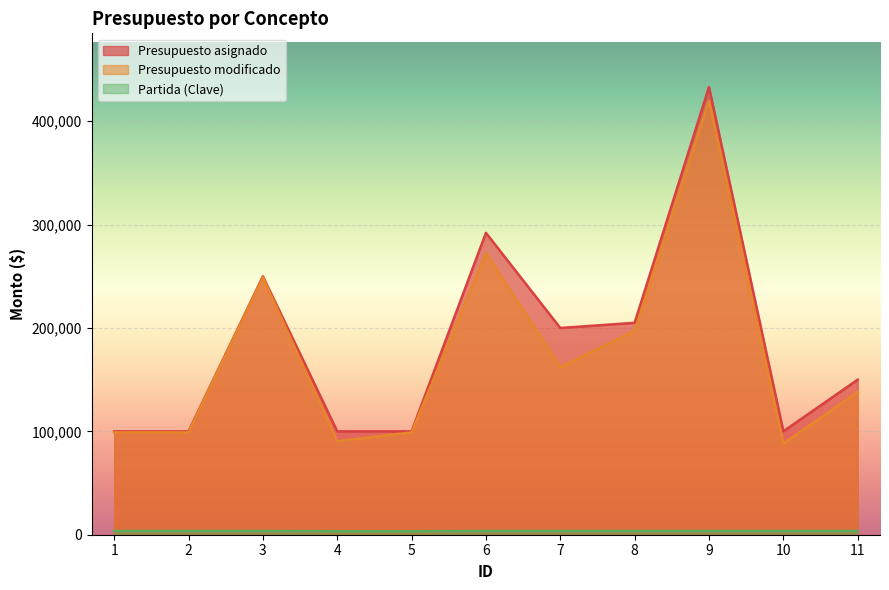

Where does the Presupuesto asignado series first go above 150000?

3